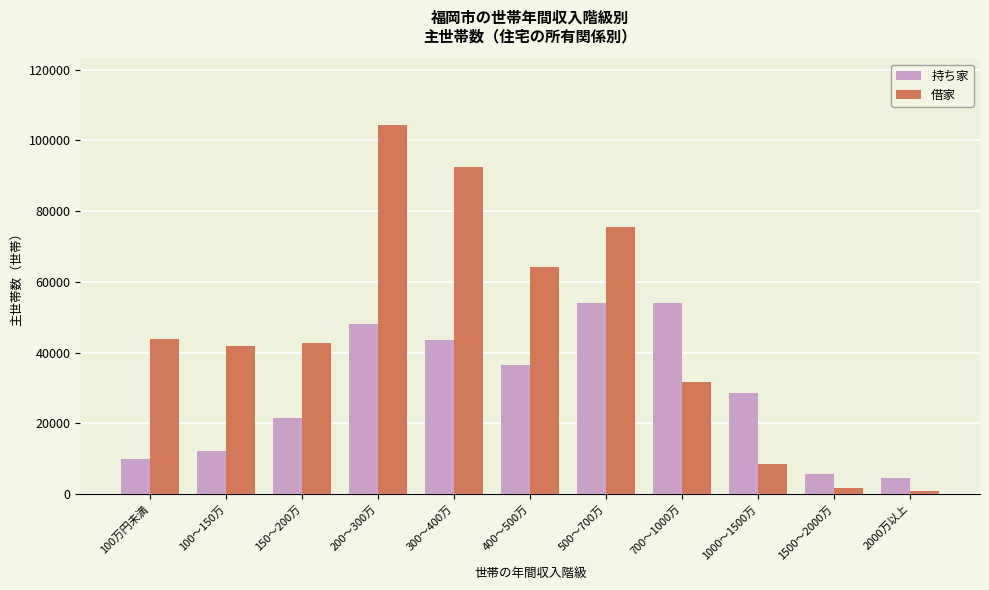

What is the label of the 7th bar from the left?

500～700万